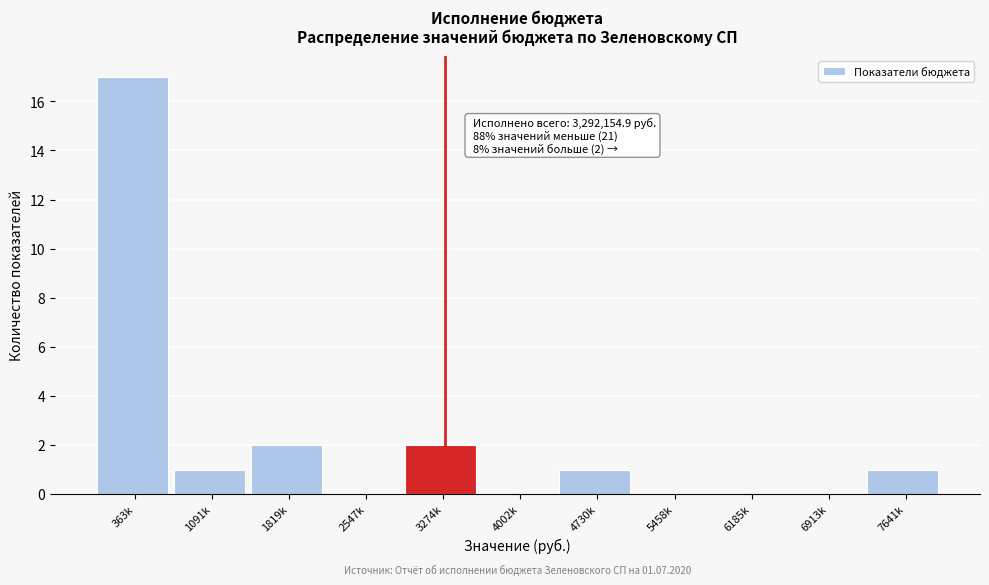

Reading left to right, extract all data points from this chart.

363k=17	1091k=1	1819k=2	2547k=0	3274k=2	4002k=0	4730k=1	5458k=0	6185k=0	6913k=0	7641k=1